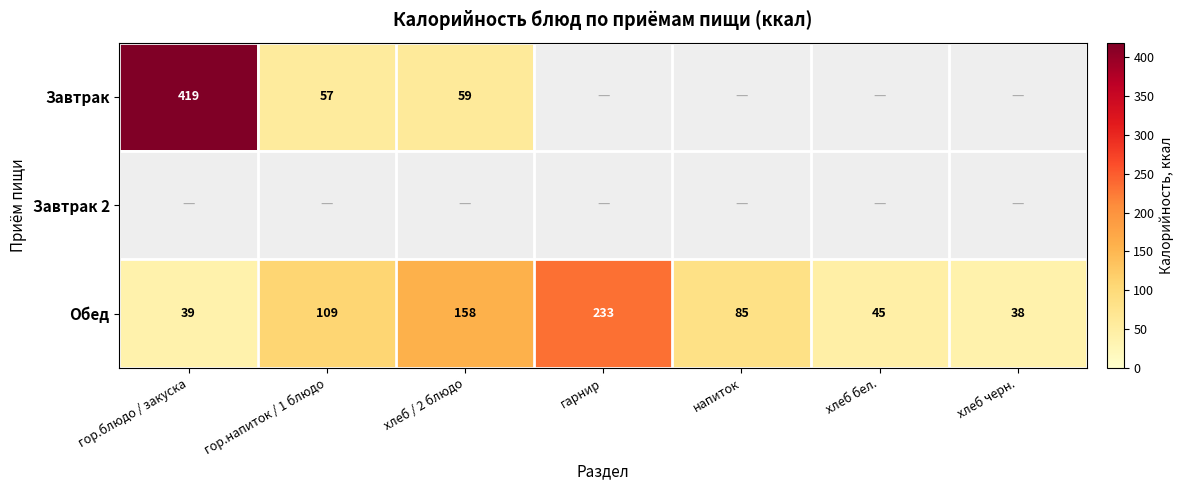

At which label is Обед closest to 135?

хлеб / 2 блюдо